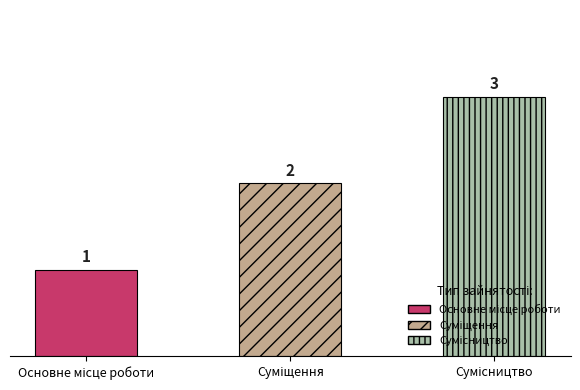

List the labels in order of value, largest first.

Сумісництво, Суміщення, Основне місце роботи